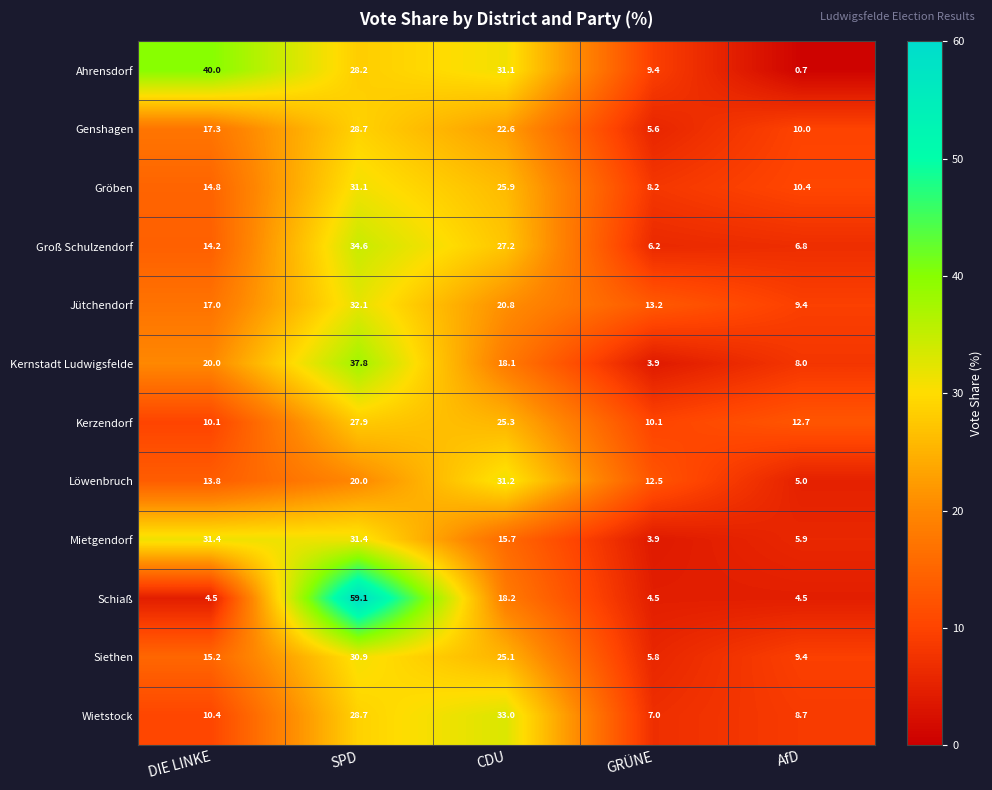

What is the greatest value displayed?

59.1